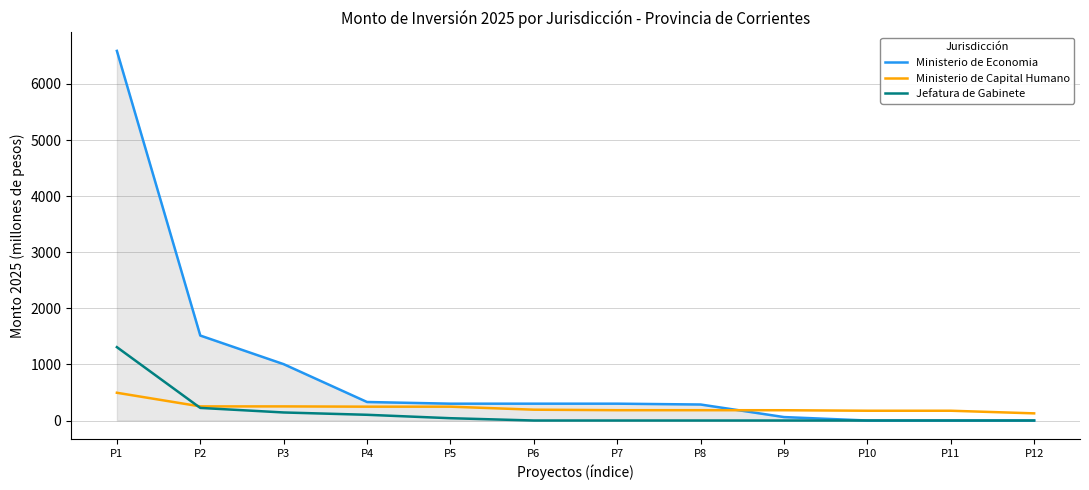

What is the sum of all Jefatura de Gabinete values?

1818.2